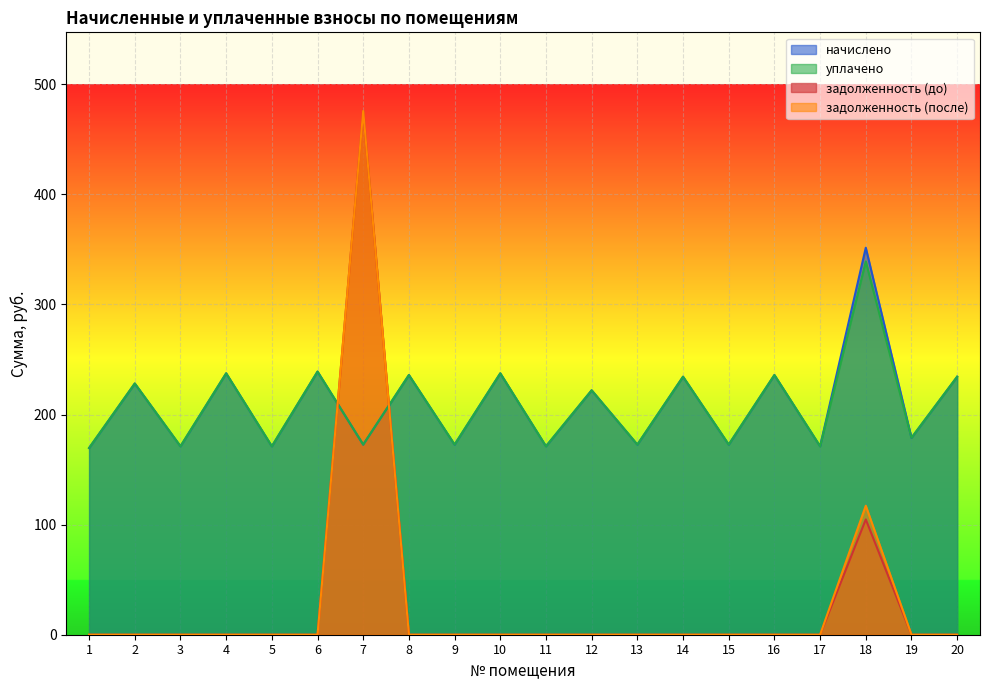

Where do начислено and задолженность (после) first cross each other?

6 and 7